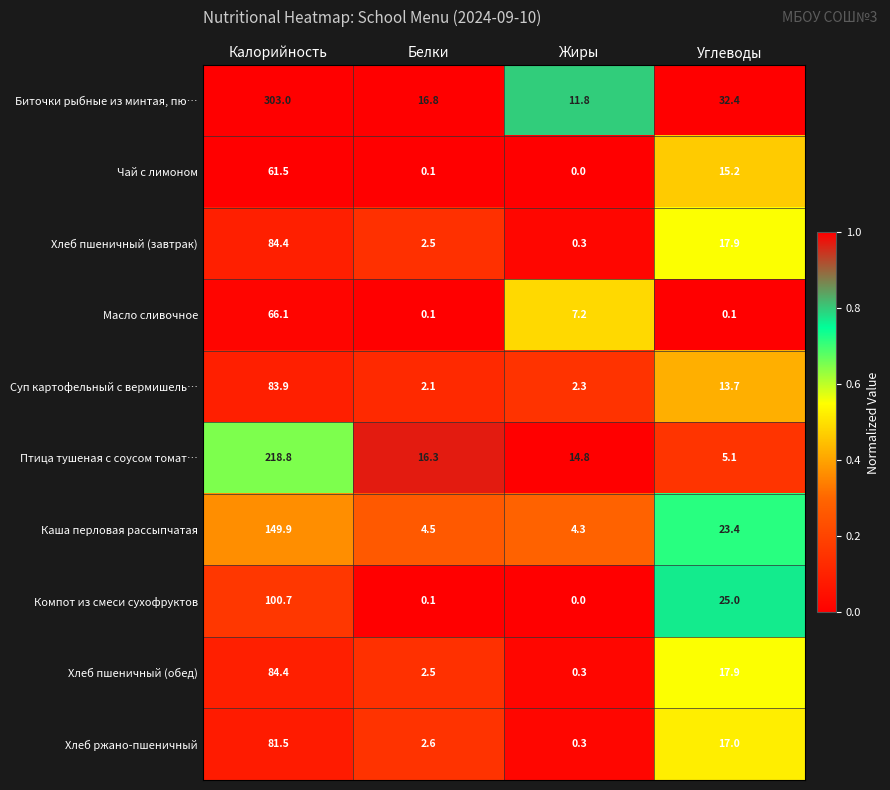

Which series changed the most between Белки and Углеводы?

Компот из смеси сухофруктов